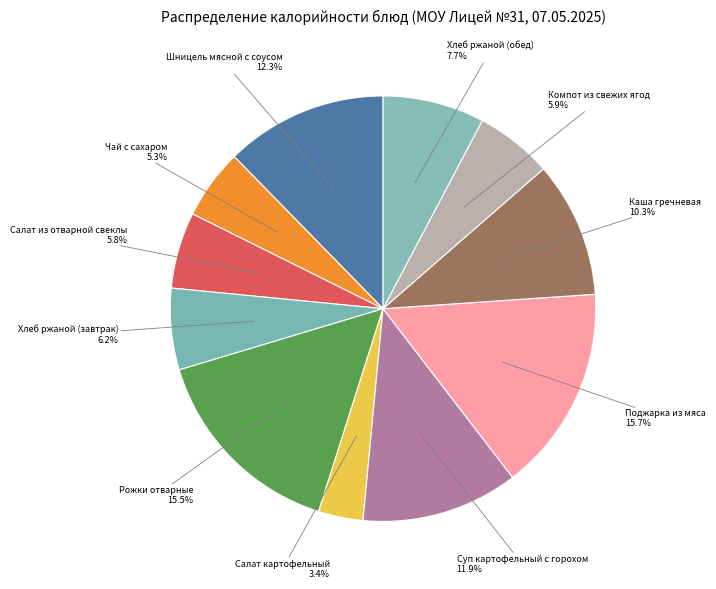

Does any single category account for the majority?

No